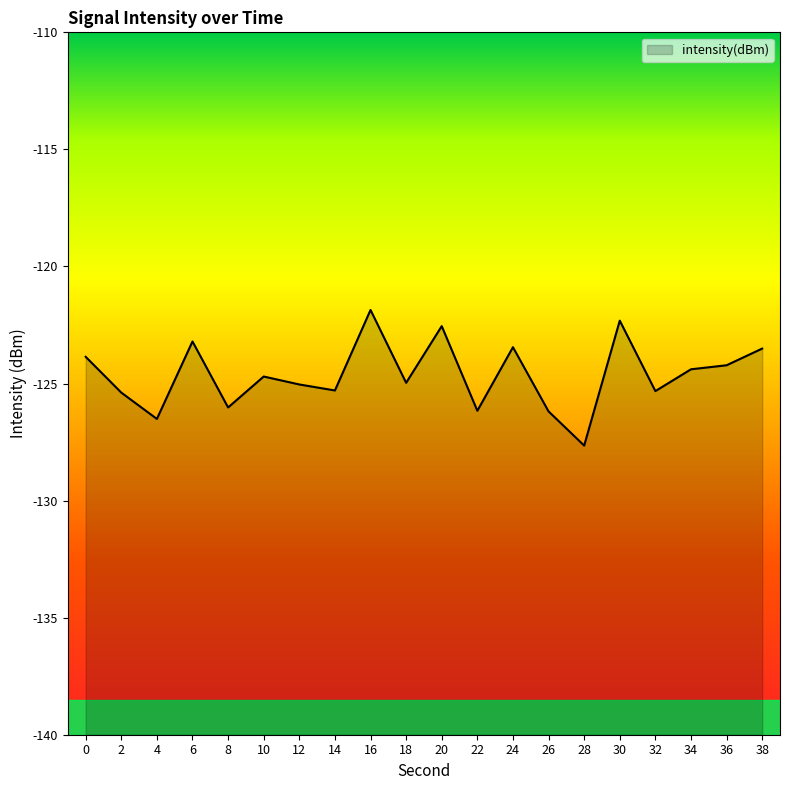

How many series are shown in this chart?

1